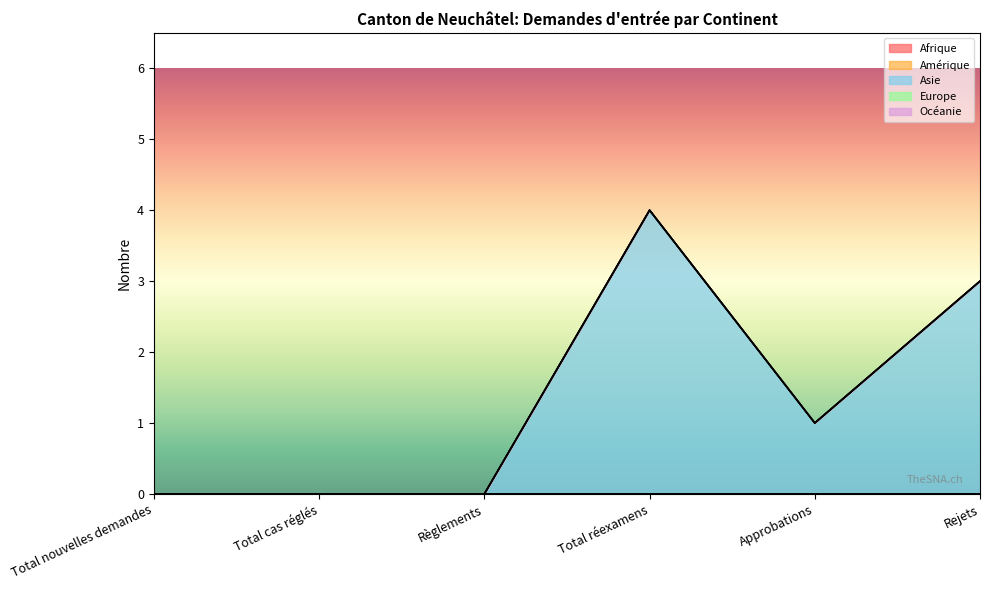

Is the value of Amérique at Règlements greater than the value of Afrique at Approbations?

No